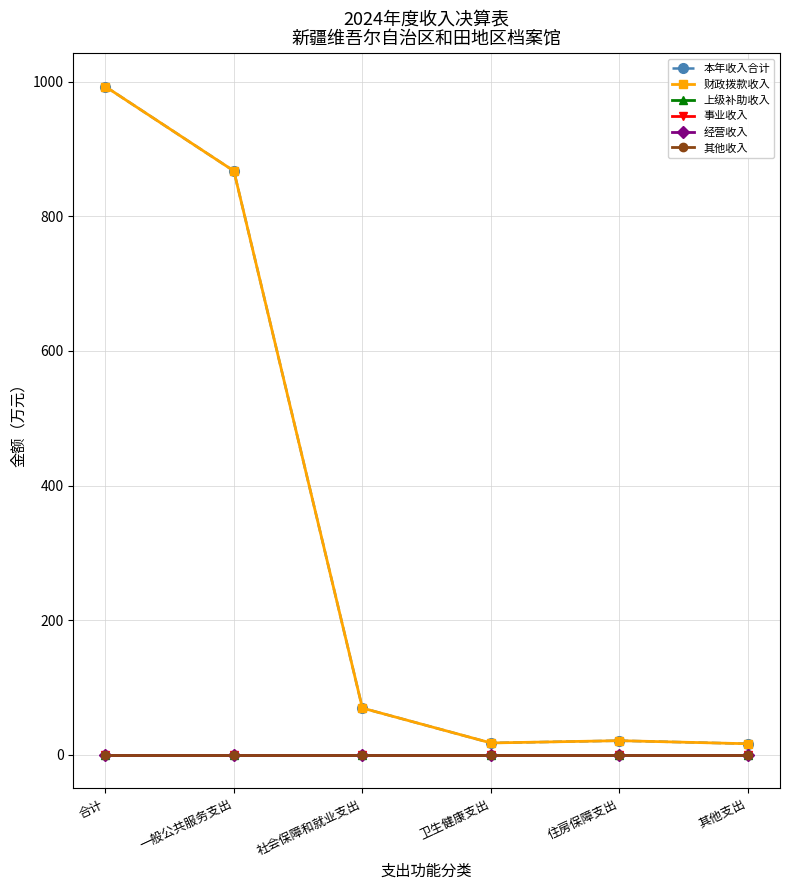

Does the chart have visible grid lines?

Yes